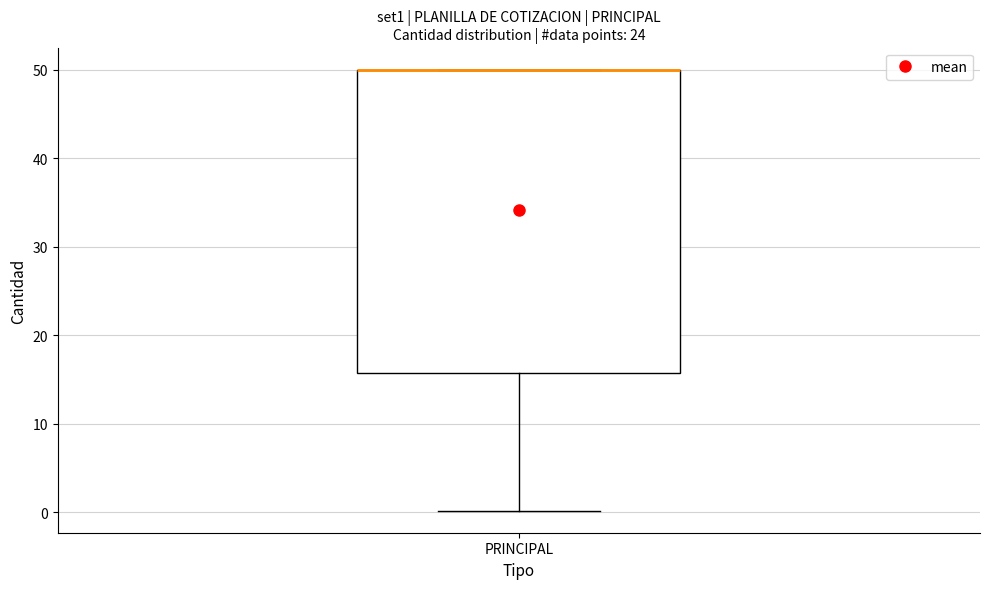

Read this box plot against the y-axis: the position of the median line, the range covered by the box, and the ends of both whiskers. The values are not printed on the chart, so give them approximately, as read against the axis.

median 50 (drawn on the box's upper edge), box 16 to 50, whiskers 0 to 50